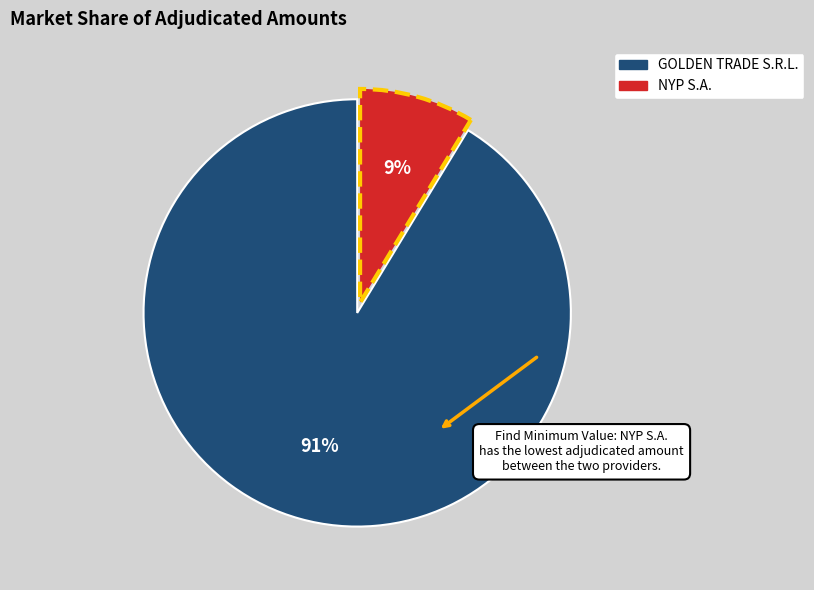

How many slices are in this pie chart?

2